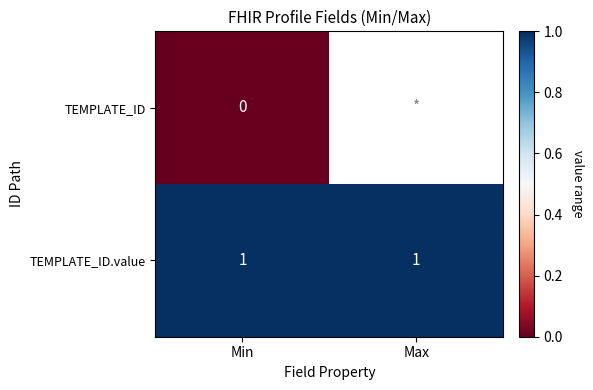

True or false: TEMPLATE_ID.value has a value of 0 at Max.

False